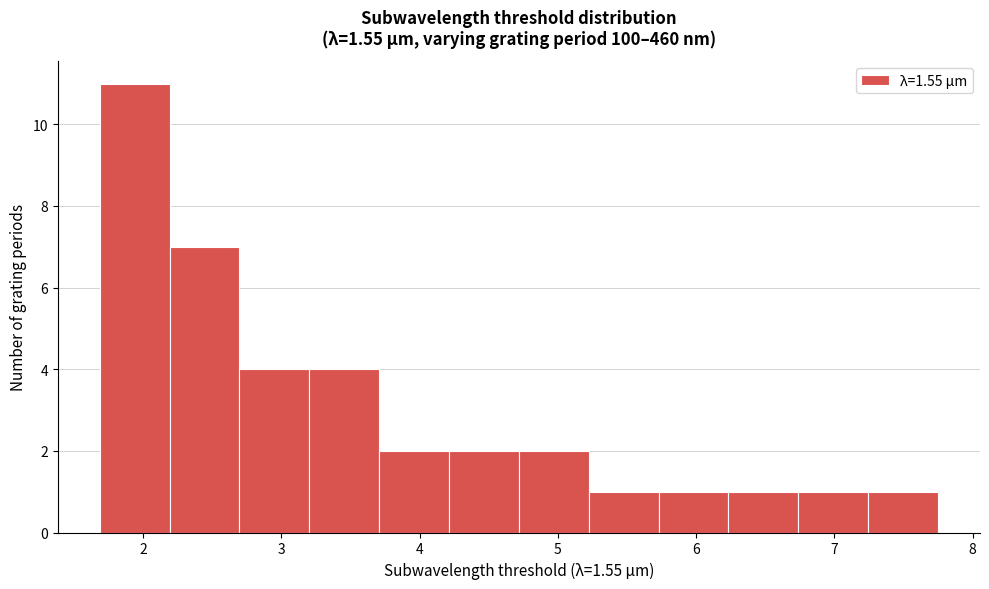

How tall is the bar that spans 2.2 to 2.7 on the x-axis? Neither the bar edges nor the heights are printed on the chart, so give them approximately, as read against the axes.

7